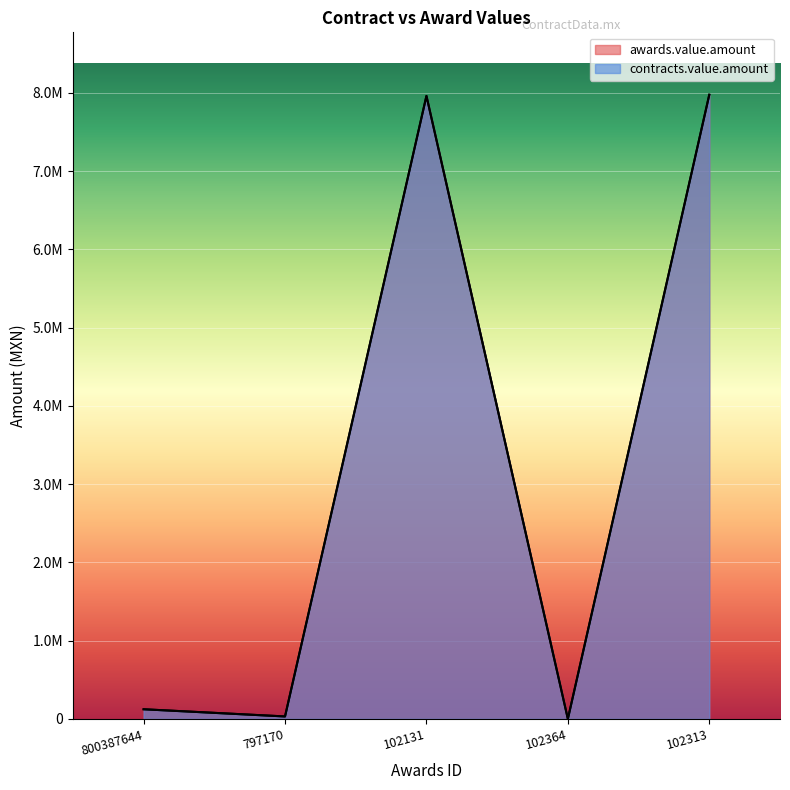

Reading right to left, list all the values displayed in this chart.

awards.value.amount: 102313=7977200	102364=0	102131=7962240	797170=31200	800387644=123000
contracts.value.amount: 102313=7977200	102364=0	102131=7962240	797170=31200	800387644=123000